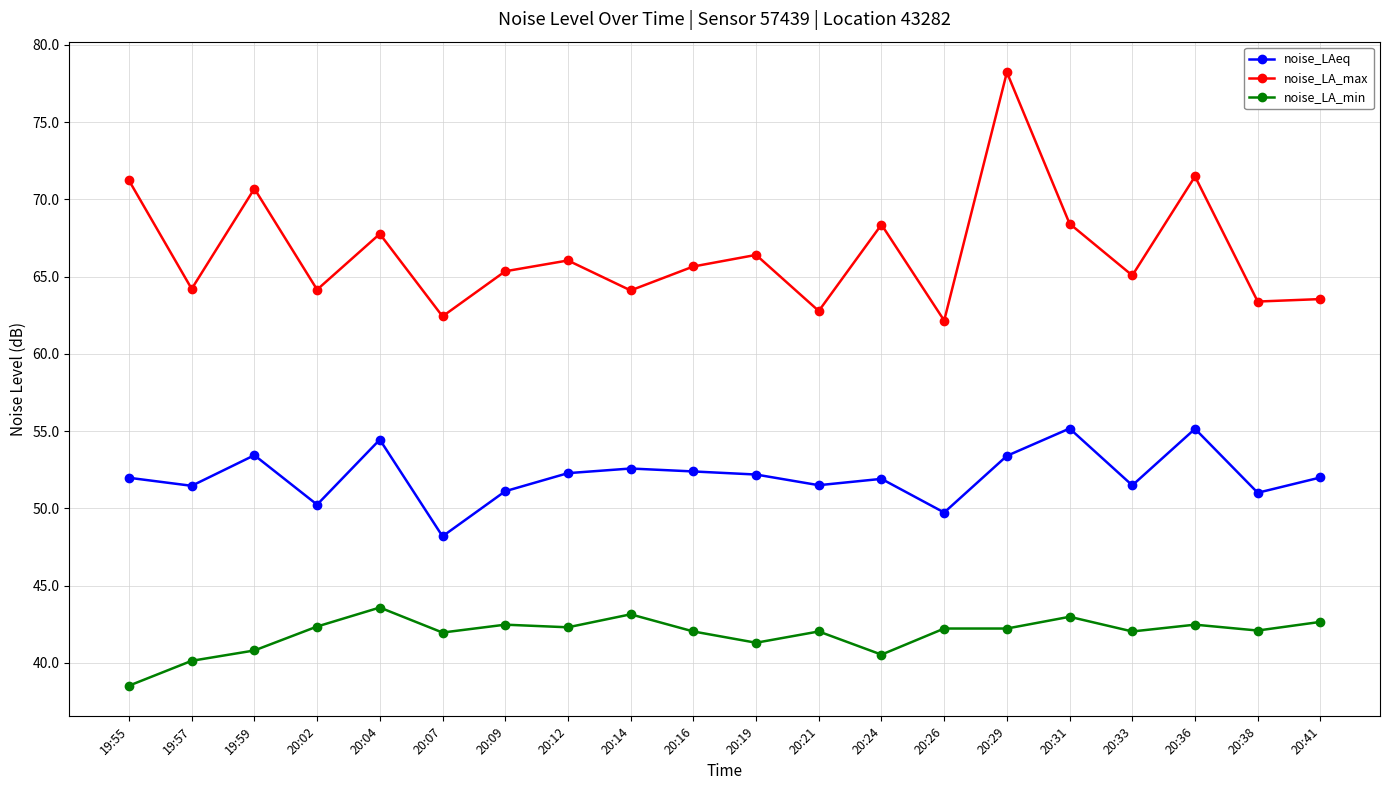

What is the value of the noise_LA_min point at the 11th from the left?

41.3